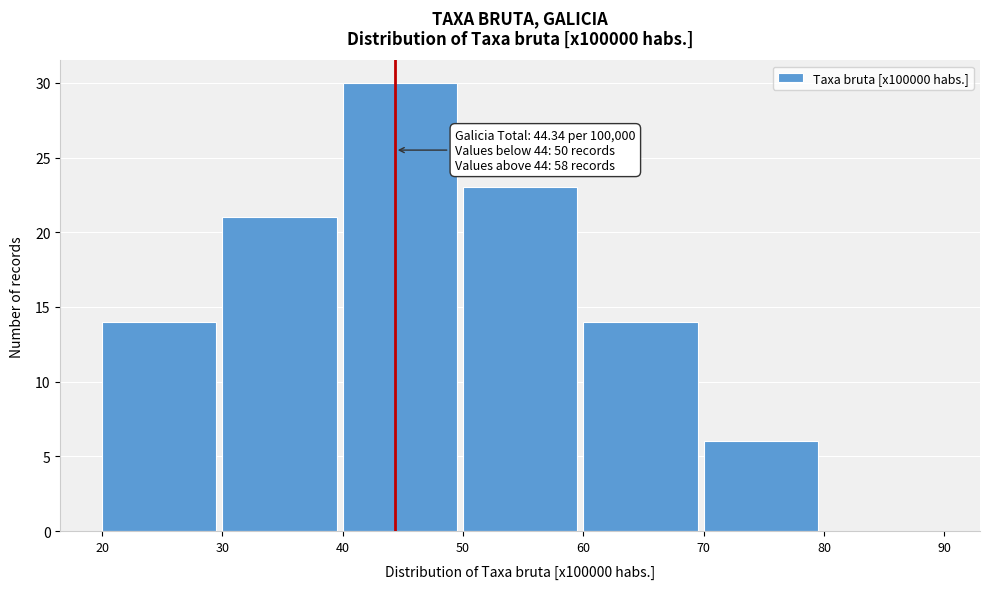

Which range on the x-axis has the tallest bar?

40 to 50